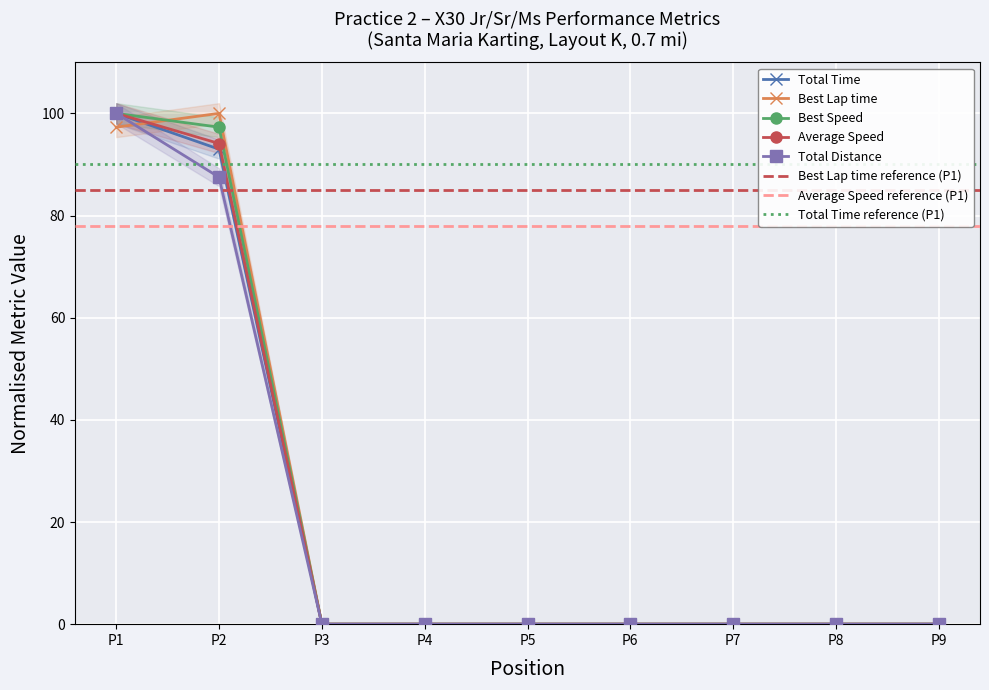

True or false: Best Speed has a value of 63.9 at P7.

False